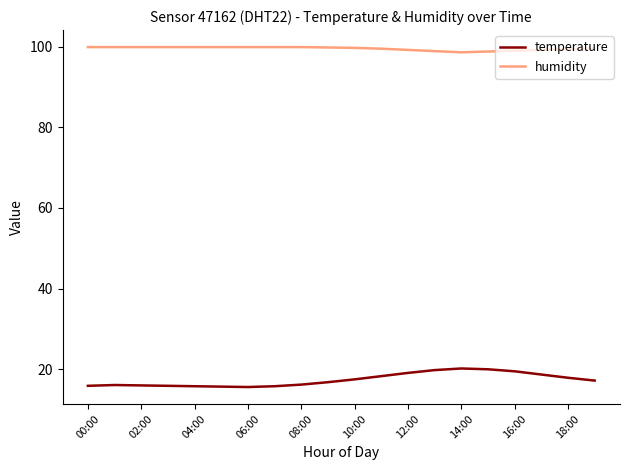

What is the difference between the maximum and minimum values in the temperature series?

4.6